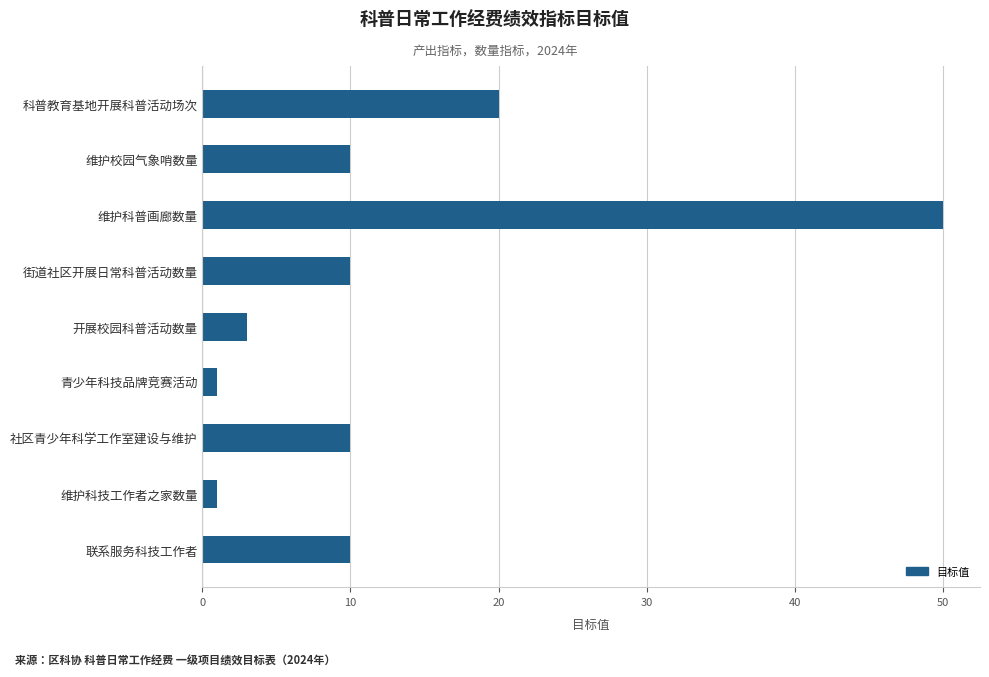

What is the maximum value shown in the chart?

50